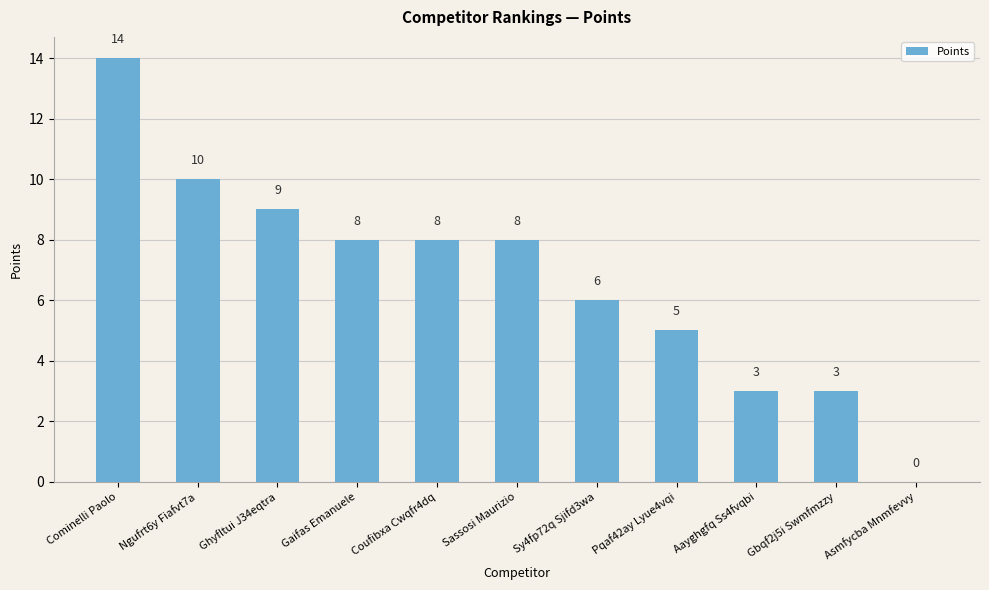

The value at Coufibxa Cwqfr4dq is 8. True or false?

True